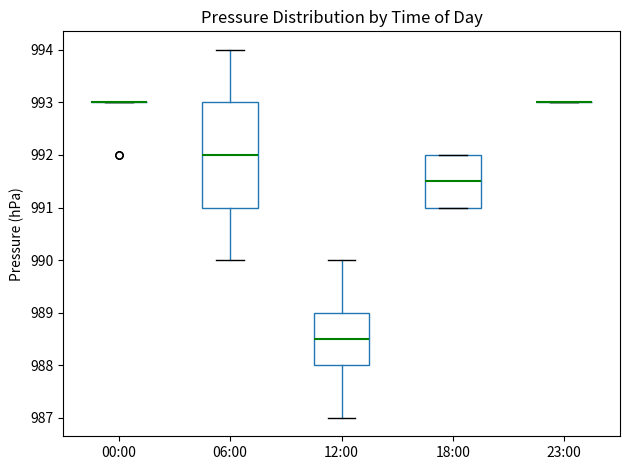

Reading left to right, read every box against the y-axis: the position of its median line, the range the box covers, and the ends of its whiskers. The values are not printed on the chart, so give them approximately, as read against the axis.

00:00: box collapsed to a line at 993.0, whiskers 993.0 to 993.0
06:00: median 992.0, box 991.0 to 993.0, whiskers 990.0 to 994.0
12:00: median 988.5, box 988.0 to 989.0, whiskers 987.0 to 990.0
18:00: median 991.5, box 991.0 to 992.0, whiskers 991.0 to 992.0
23:00: box collapsed to a line at 993.0, whiskers 993.0 to 993.0